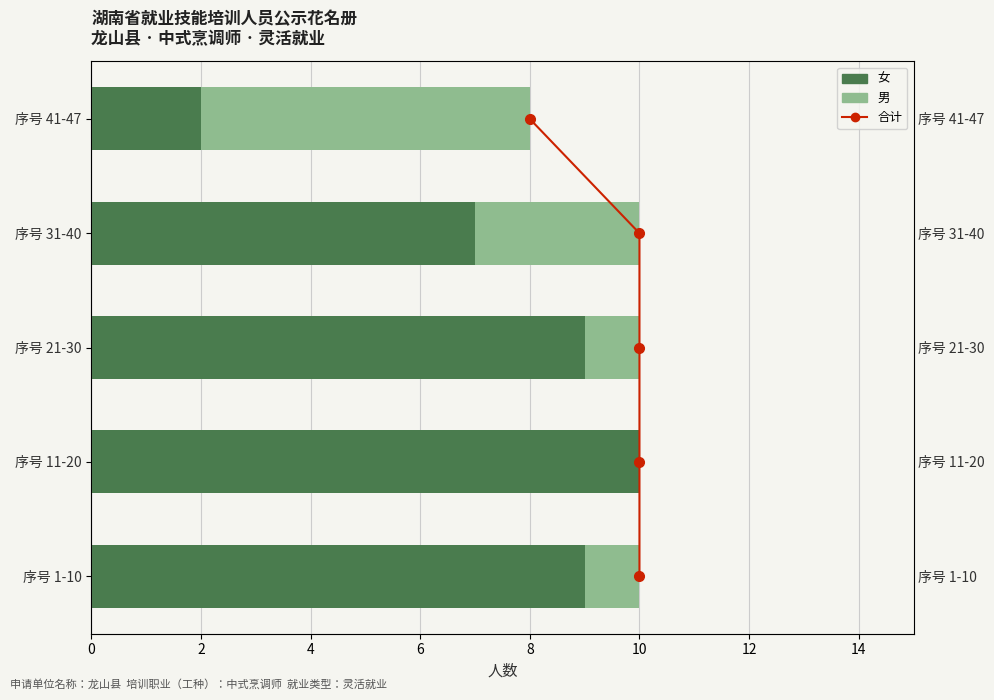

At how many categories does at least one series exceed 0?

5